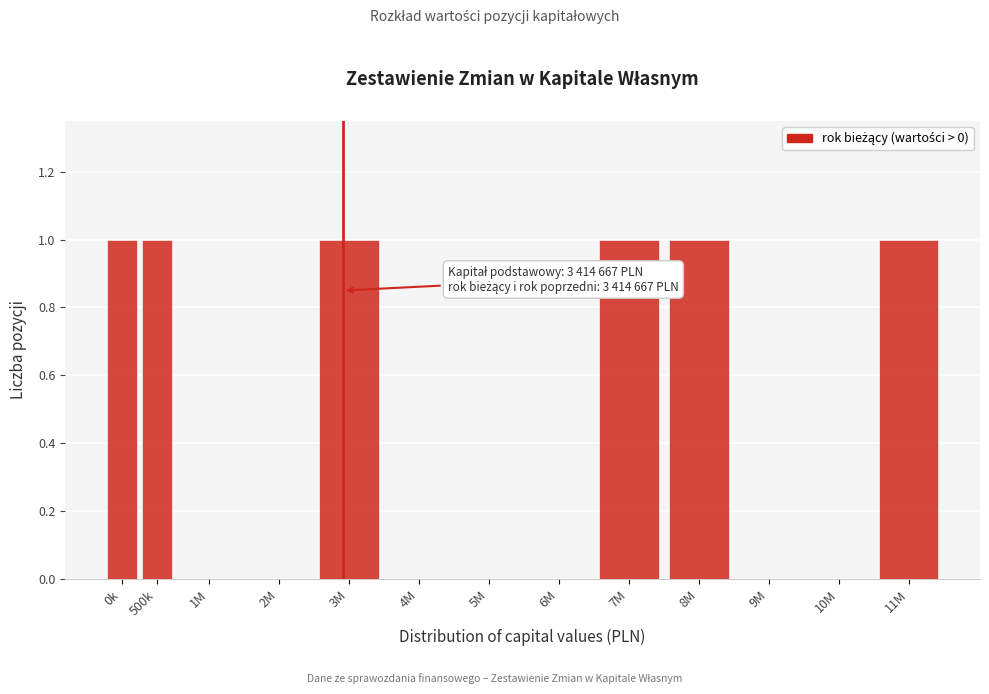

Reading right to left, transcribe all the data shown in this chart.

11M=1	10M=0	9M=0	8M=1	7M=1	6M=0	5M=0	4M=0	3M=1	2M=0	1M=0	500k=1	0k=1